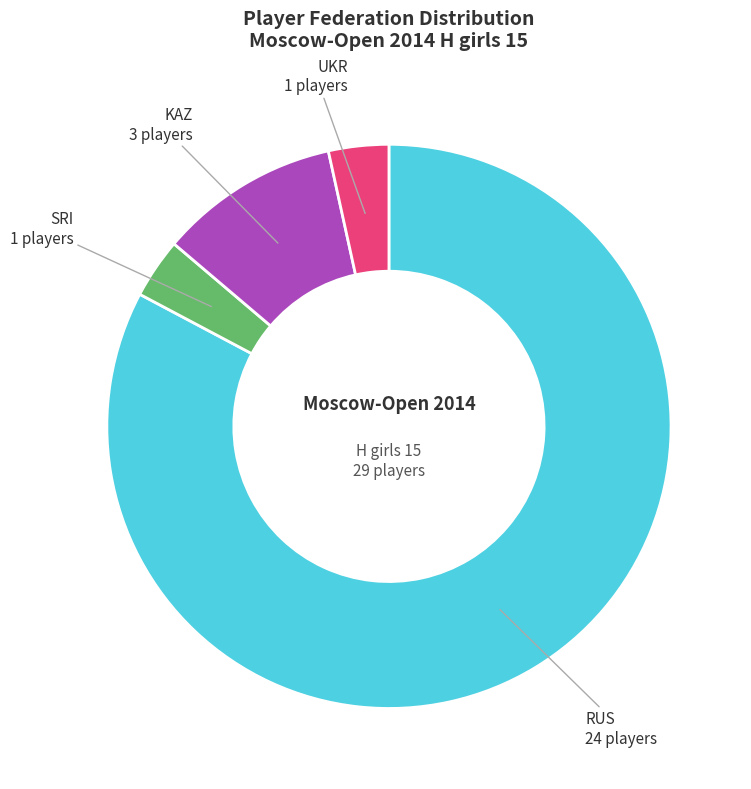

Which category has the biggest portion of the pie?

RUS